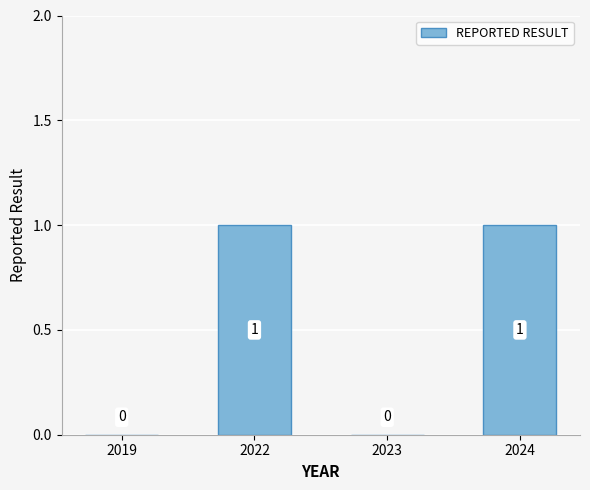

The chart shows a value of 2 at 2022. True or false?

False